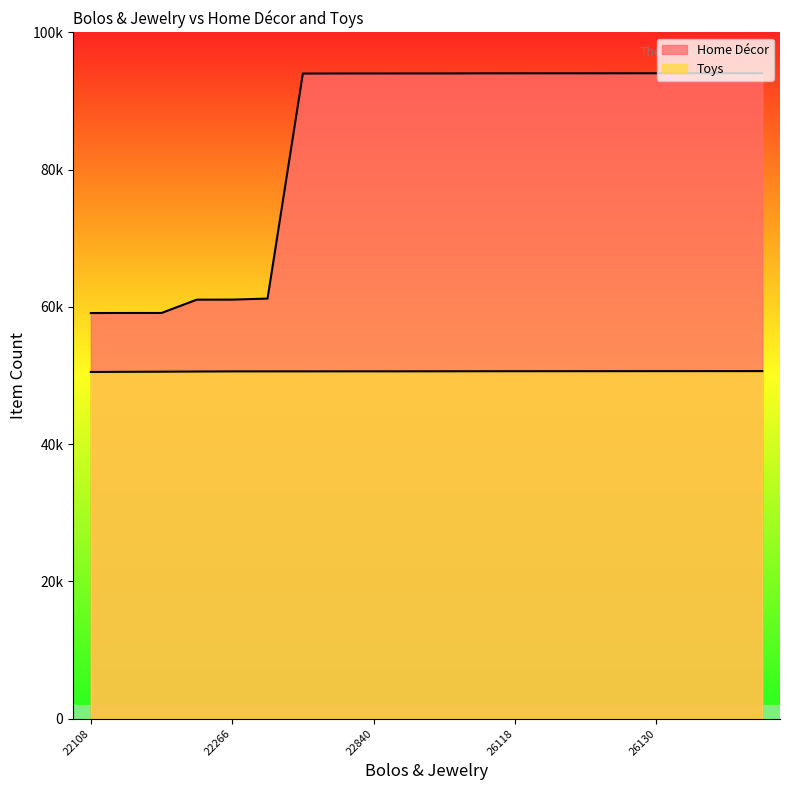

Reading left to right, extract all data points from this chart.

Home Décor: 59102	59108	59110	61052	61054	61210	94001	94011	94013	94017	94019	94031	94035	94037	94039	94041	94043	94045	94050	94051
Toys: 50514	50536	50552	50576	50596	50598	50600	50602	50604	50606	50610	50616	50620	50622	50624	50628	50630	50632	50633	50636